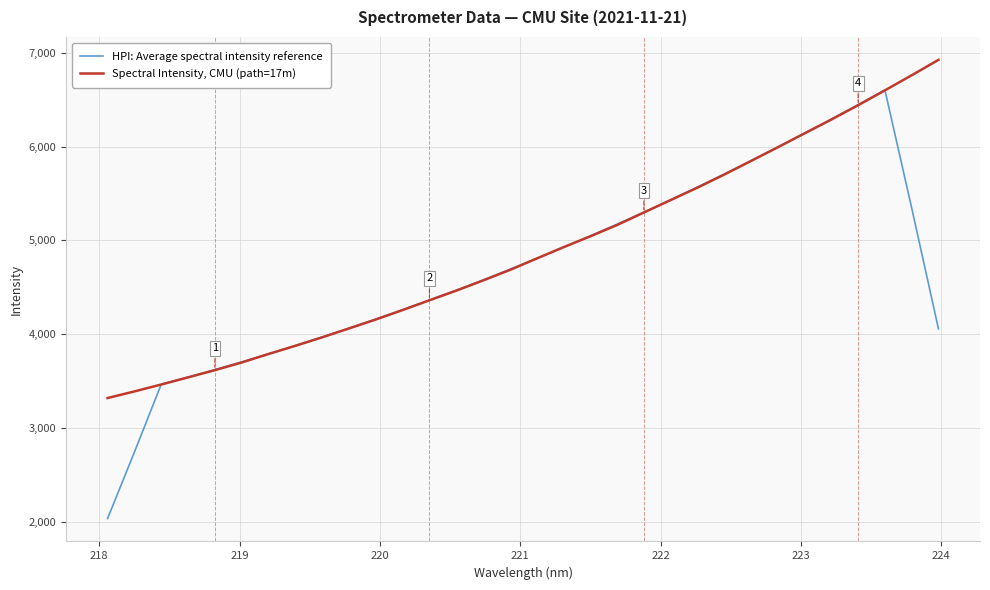

Does the chart have visible grid lines?

Yes